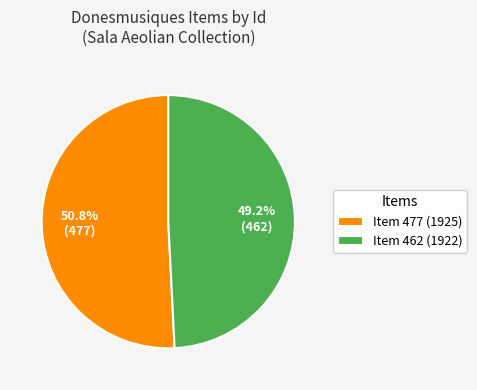

Which slice is the largest?

Item 477 (1925)